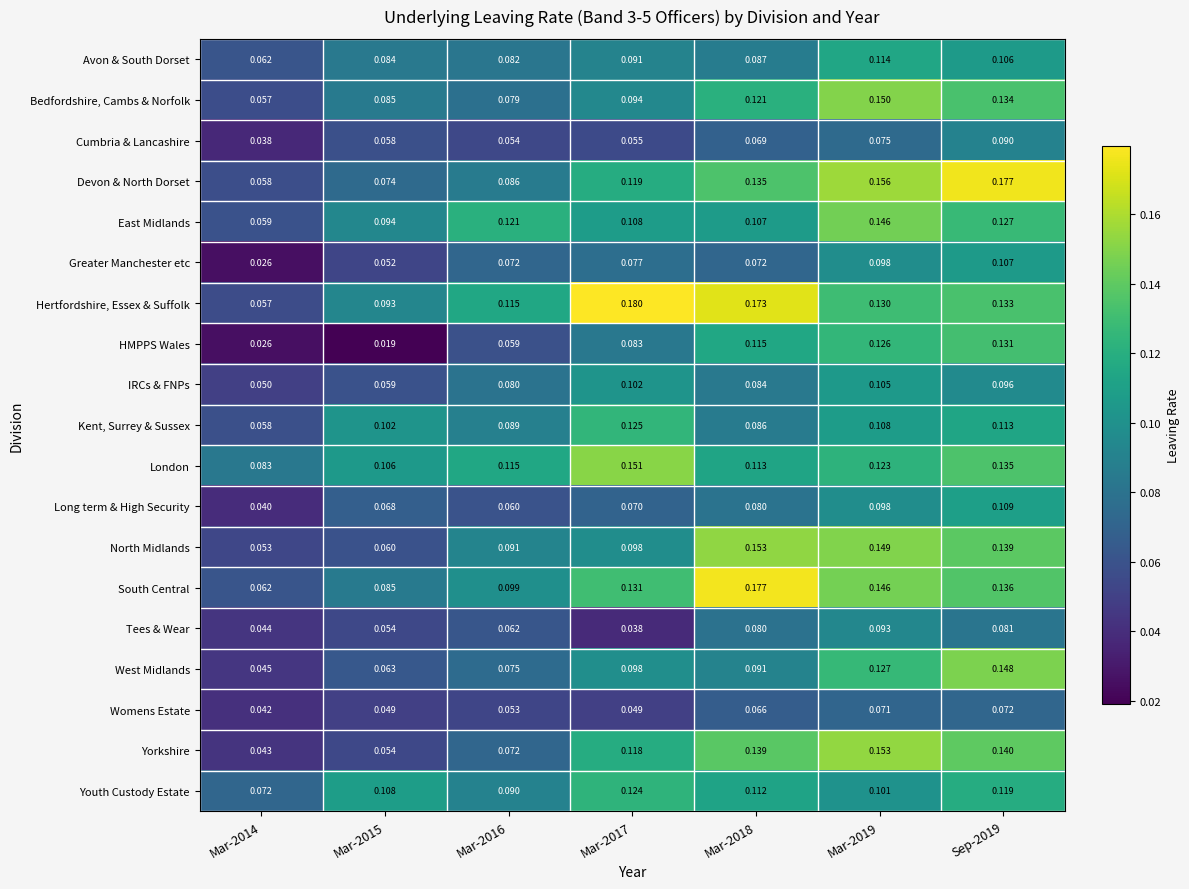

Which series has the widest spread of values?

Hertfordshire, Essex & Suffolk